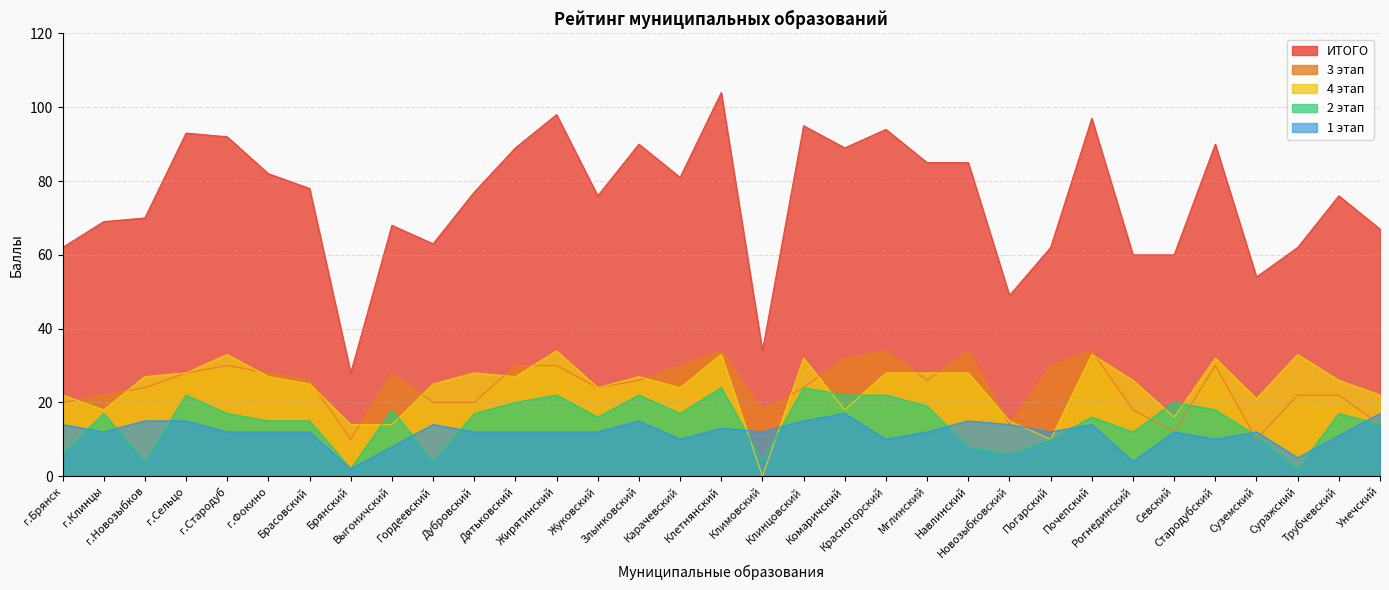

Is it true that 2 этап equals 4 at Суражский?

False